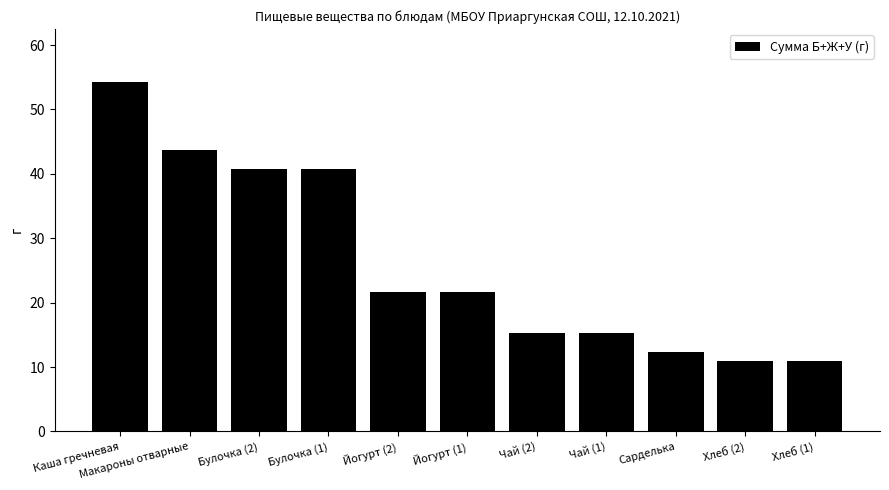

What is the minimum value shown in the chart?

10.9